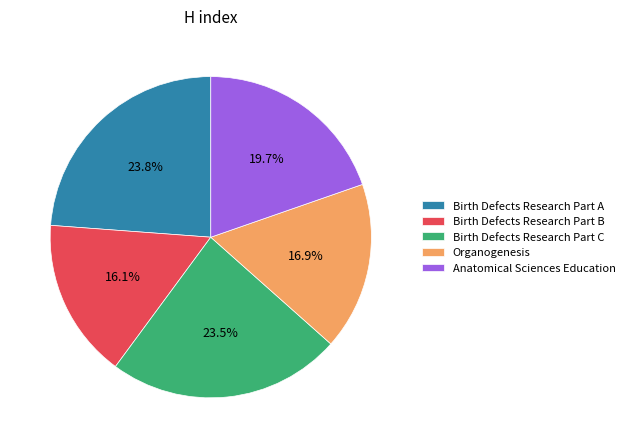

Which slice is the smallest?

Birth Defects Research Part B